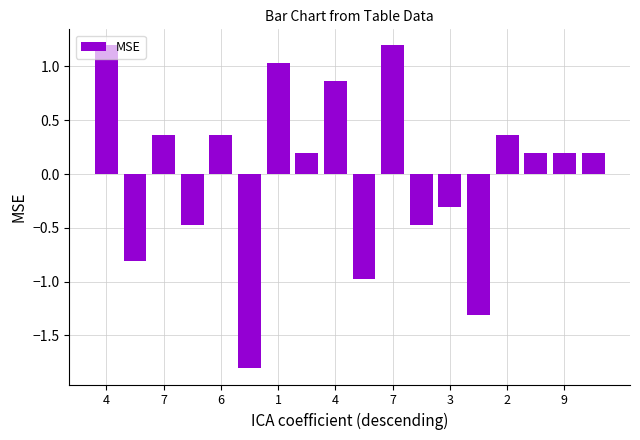

What is the value of the 12th bar from the left?

-0.5